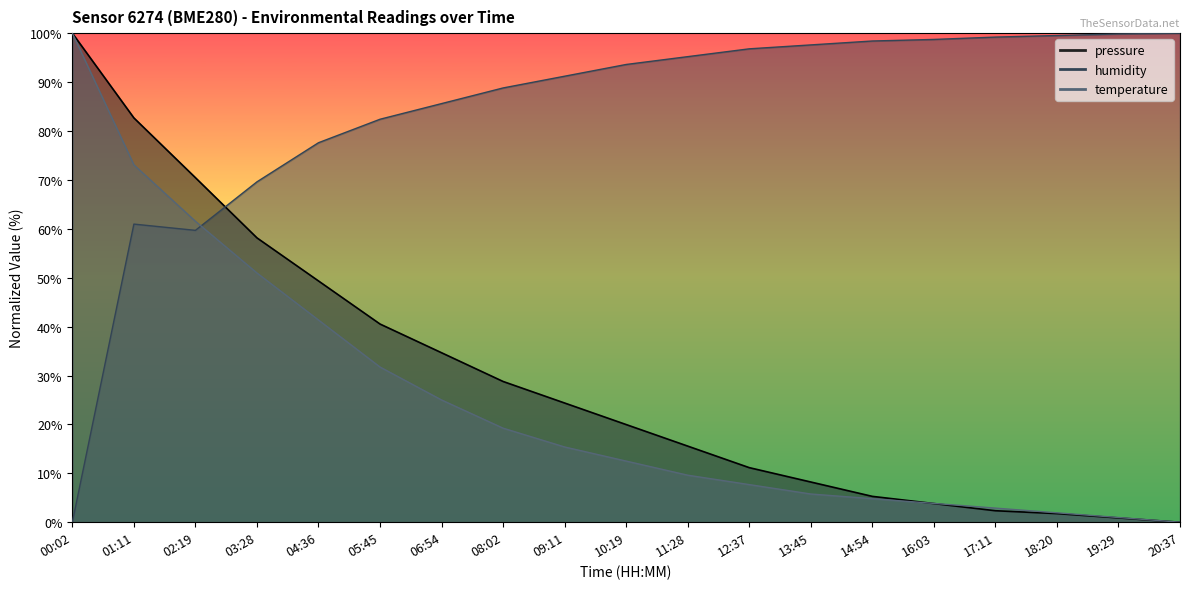

What position from the right is 14:54?

6